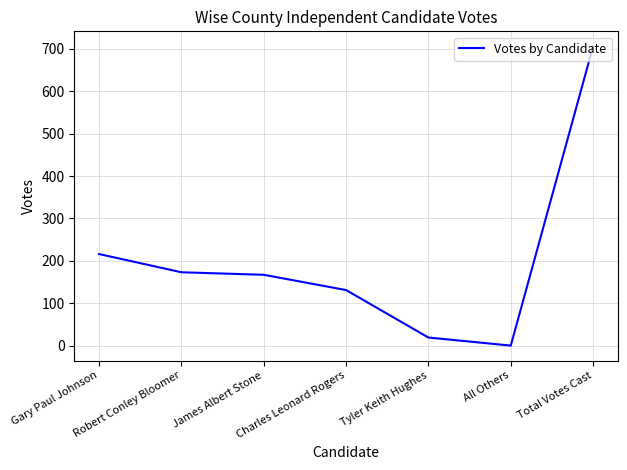

What is the change in value from Gary Paul Johnson to Total Votes Cast?

+490